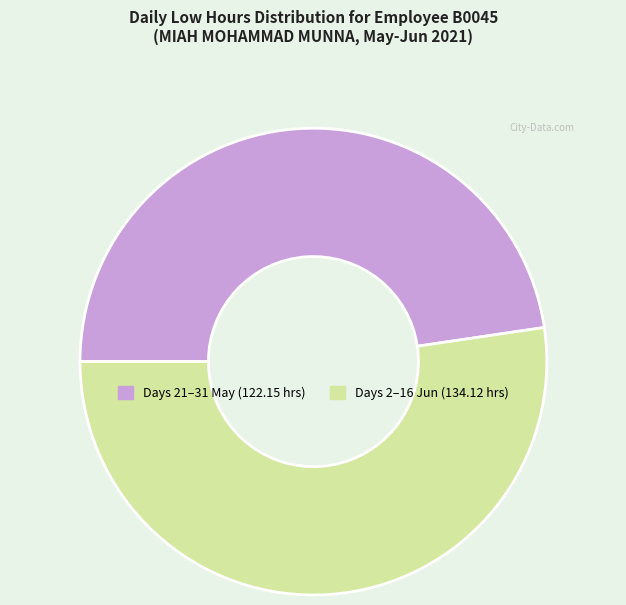

Does any single category account for the majority?

Yes